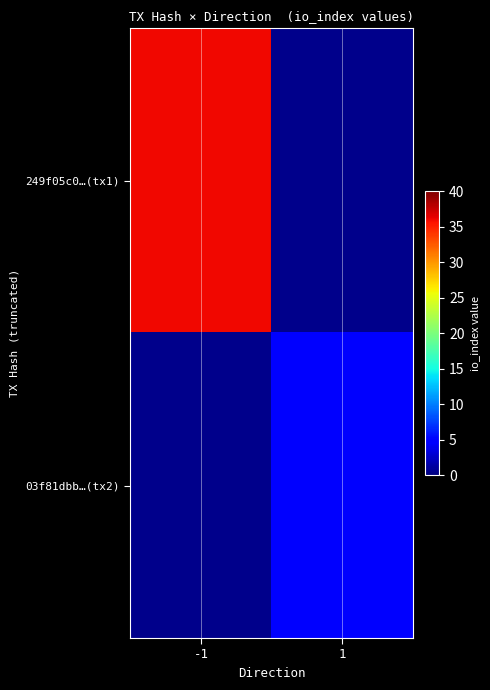

How many series are shown in this chart?

2